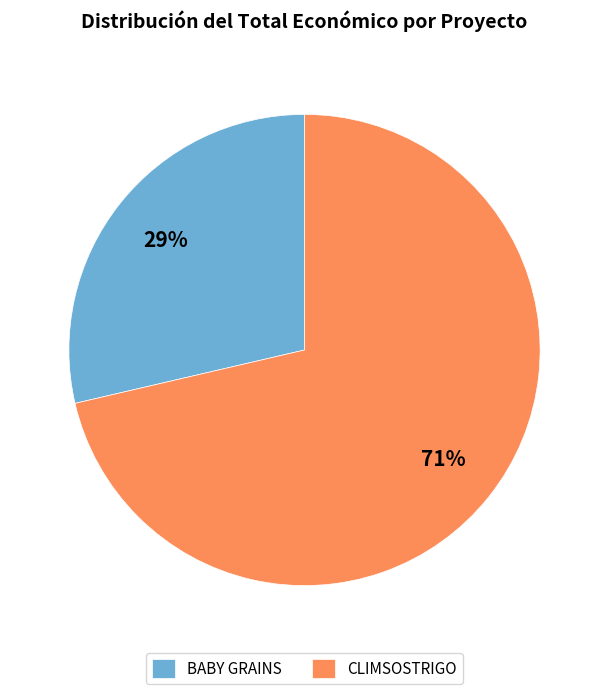

Rank the categories by value from lowest to highest.

BABY GRAINS, CLIMSOSTRIGO